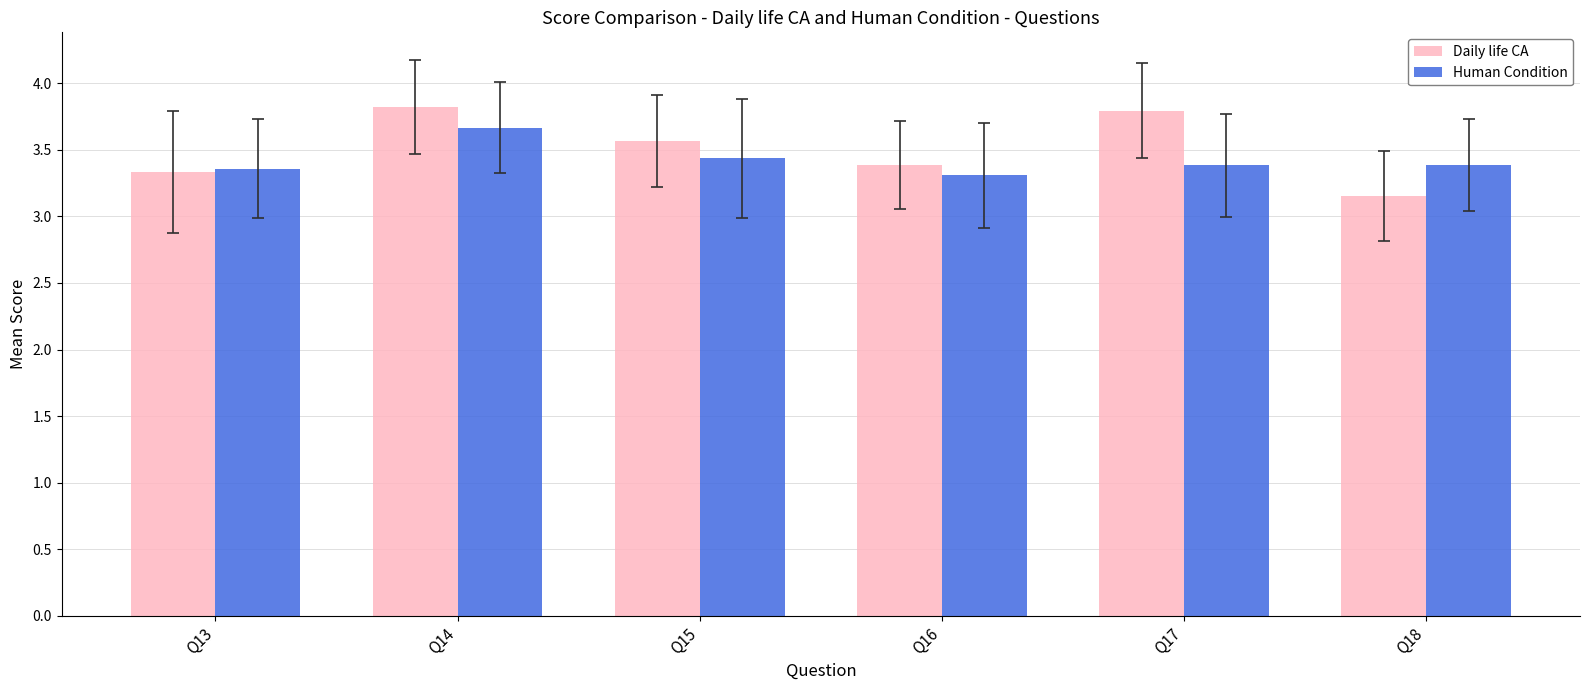

How many bars are there in total?

12